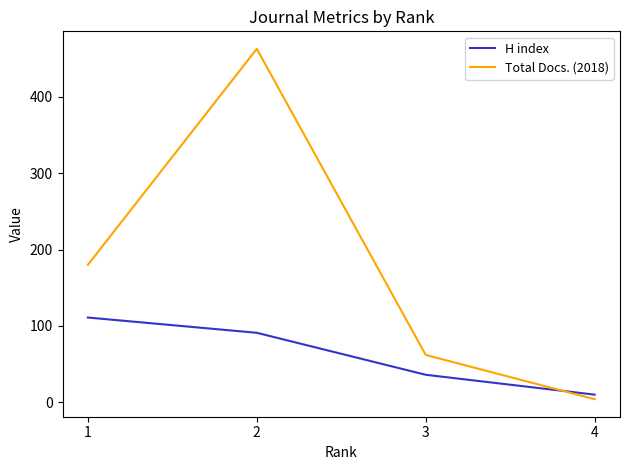

List the series in order of their peak value, highest first.

Total Docs. (2018), H index